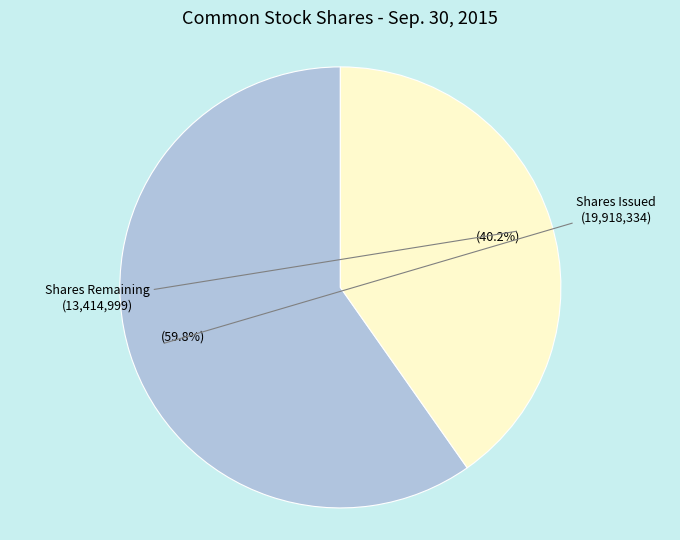

Is there any slice that represents more than half of the pie?

Yes